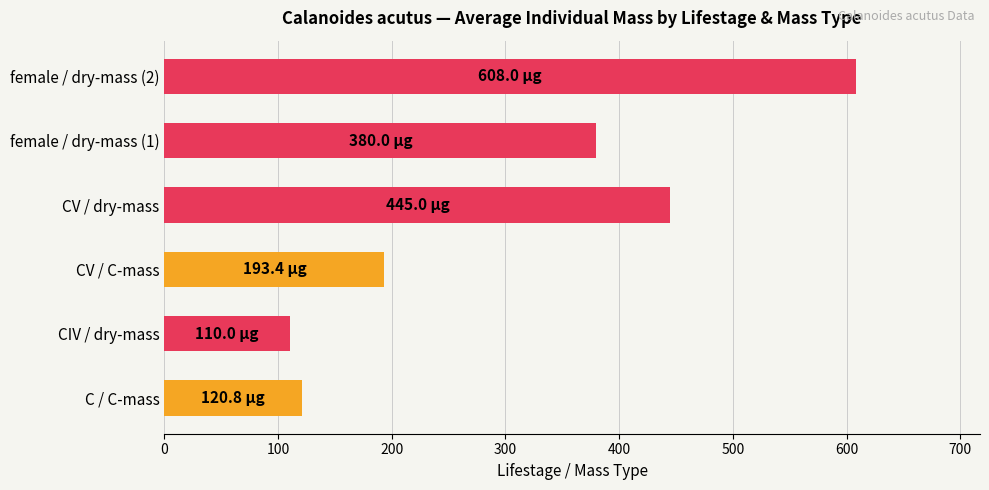

Between C / C-mass and female / dry-mass (1), which is larger?

female / dry-mass (1)